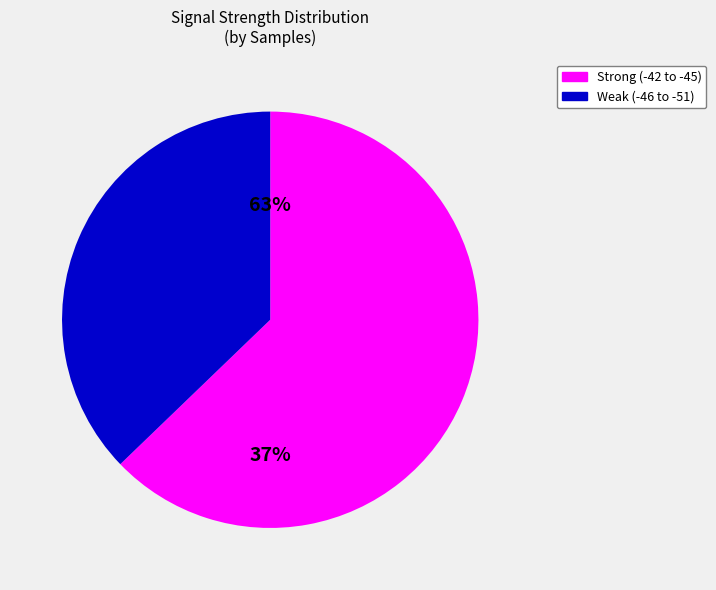

Is there any slice that represents more than half of the pie?

Yes